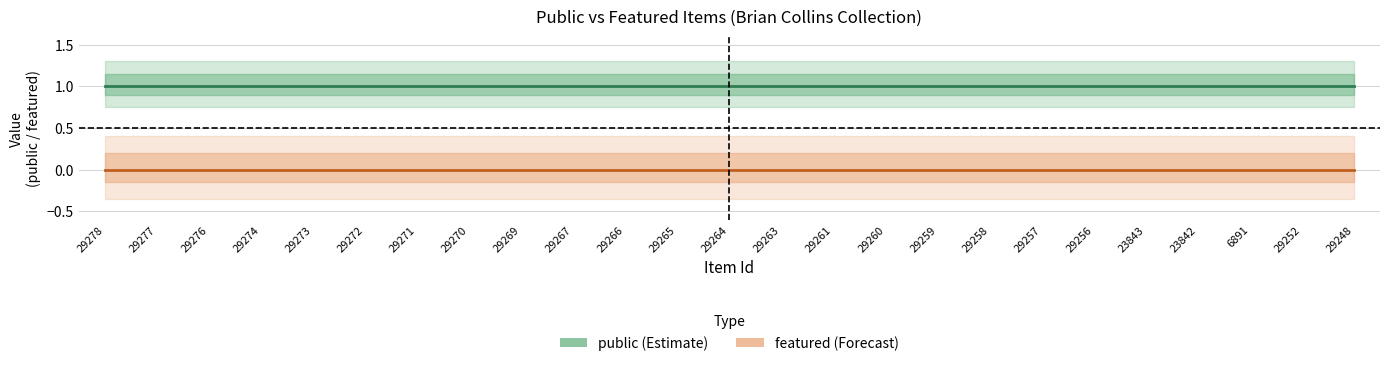

Which category has the highest value across all series?

29278